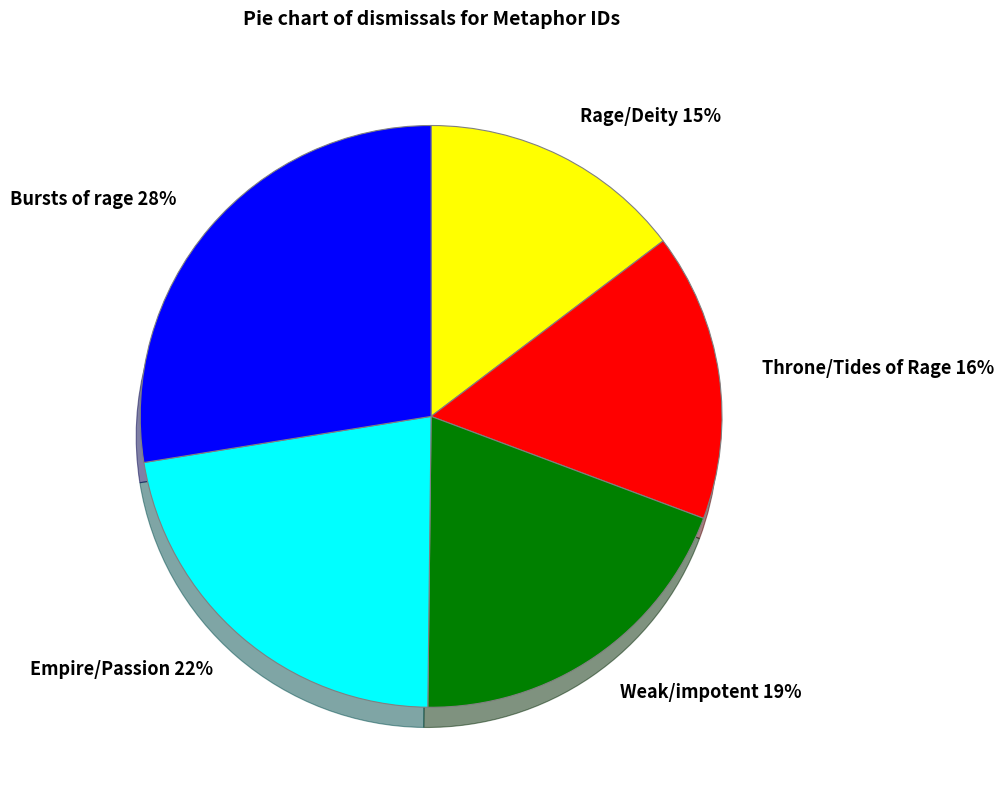

Does any single category account for the majority?

No